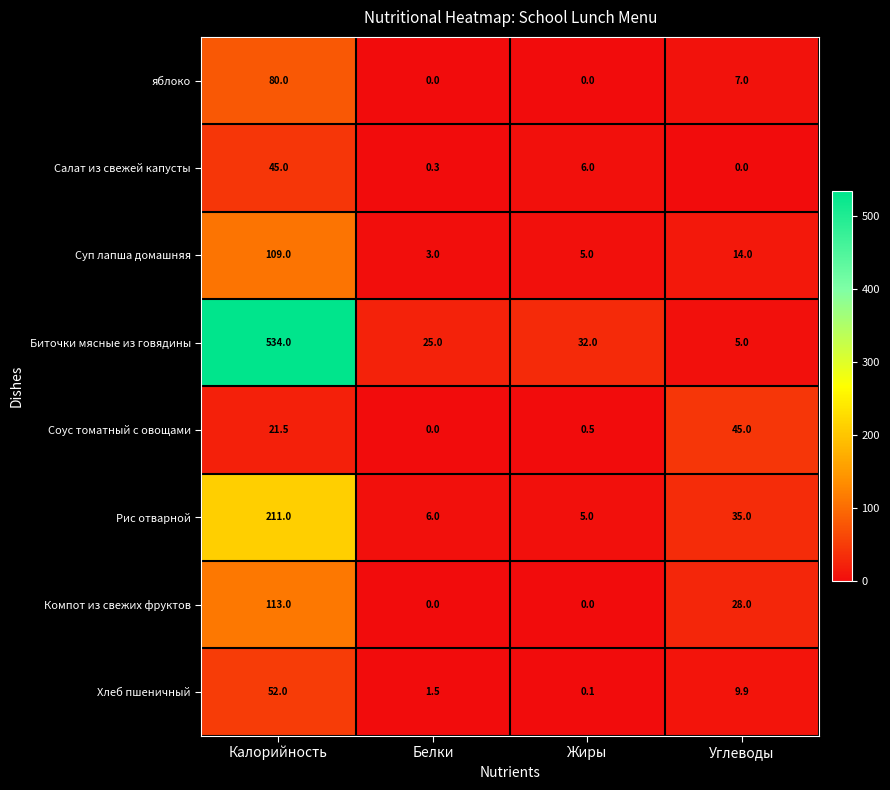

What is the sum of all яблоко values?

87.0